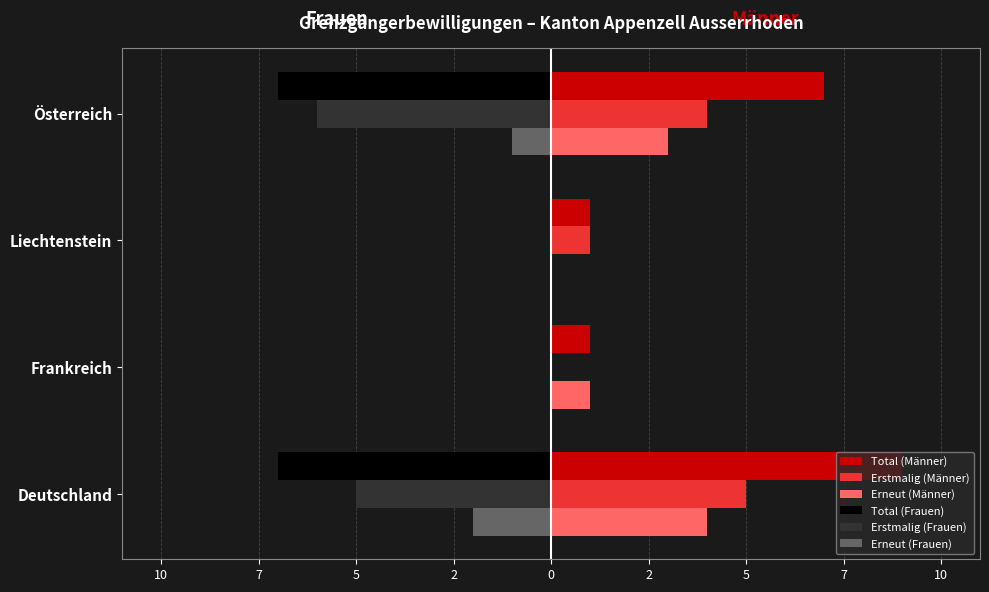

What are all the series names shown in the legend?

Total (Männer), Erstmalig (Männer), Erneut (Männer), Total (Frauen), Erstmalig (Frauen), Erneut (Frauen)